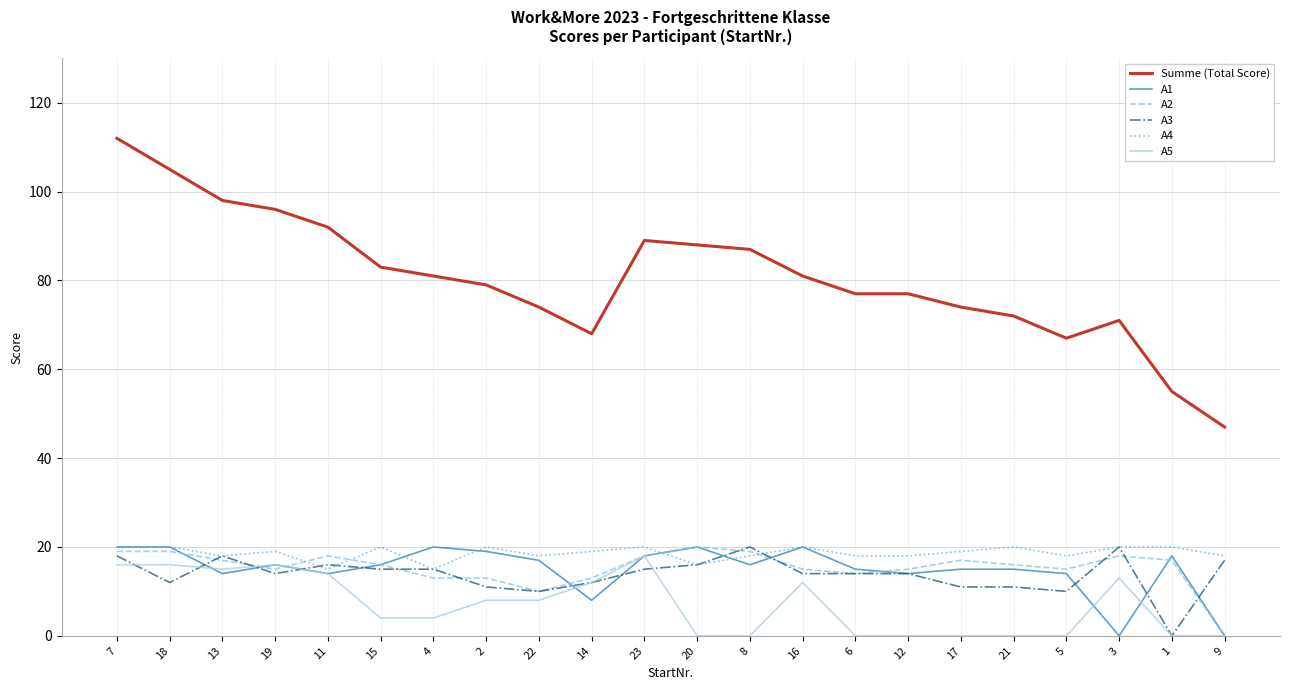

What is the spread (max minus min) of values at 23?

74